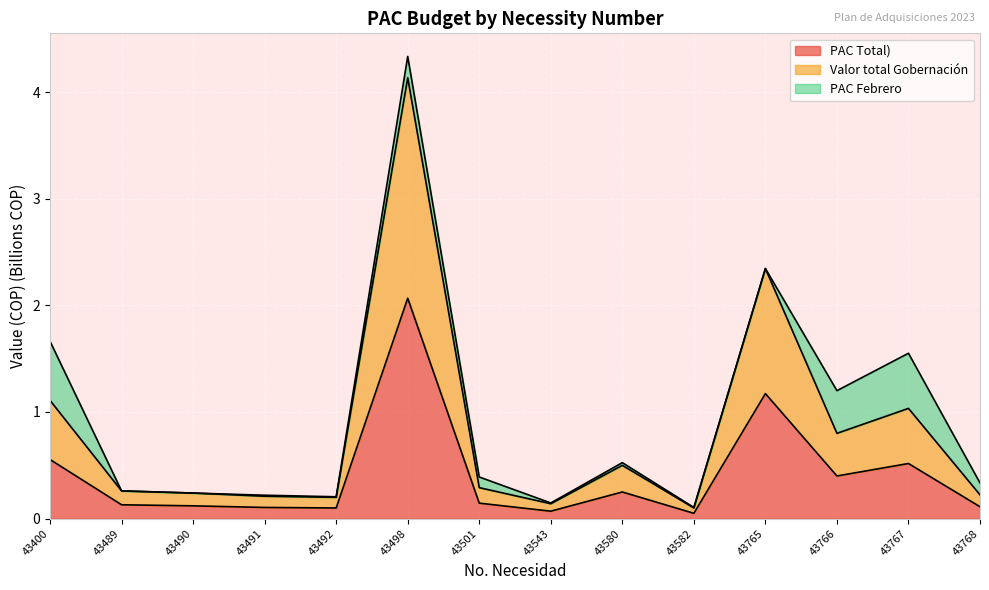

How many interior local peaks does the PAC Total) series have?

4